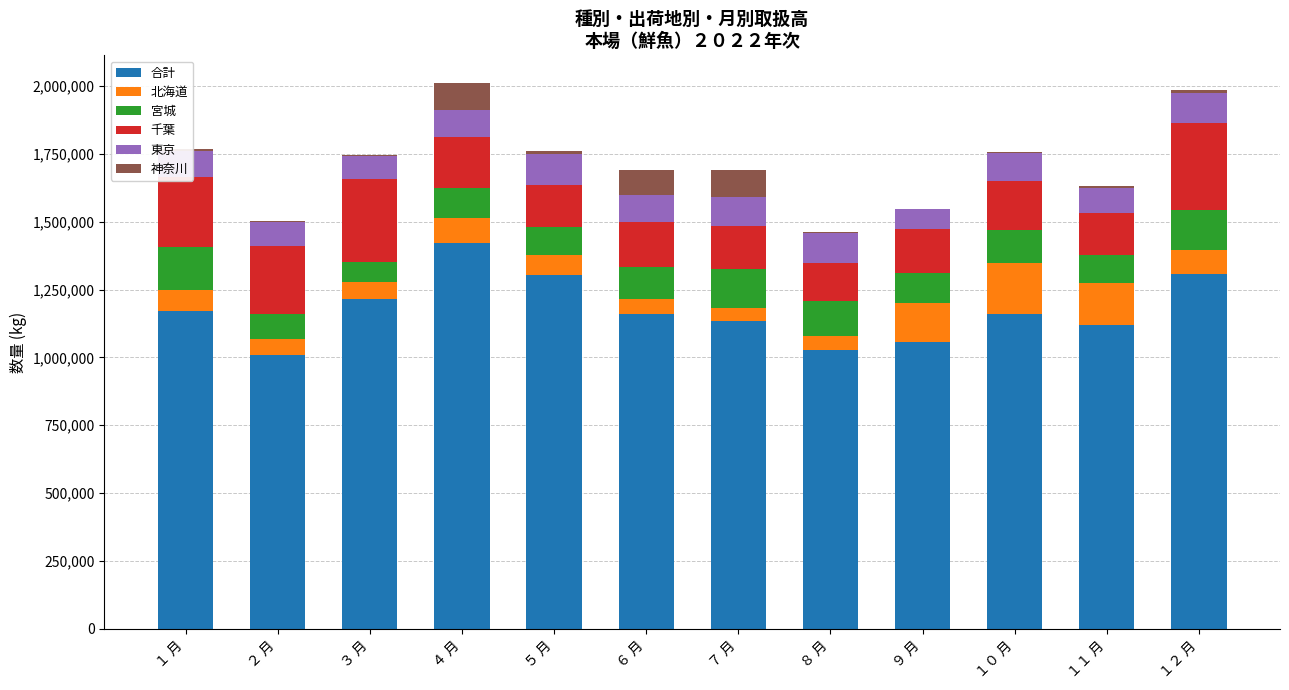

What is the maximum value for 合計?

1420529